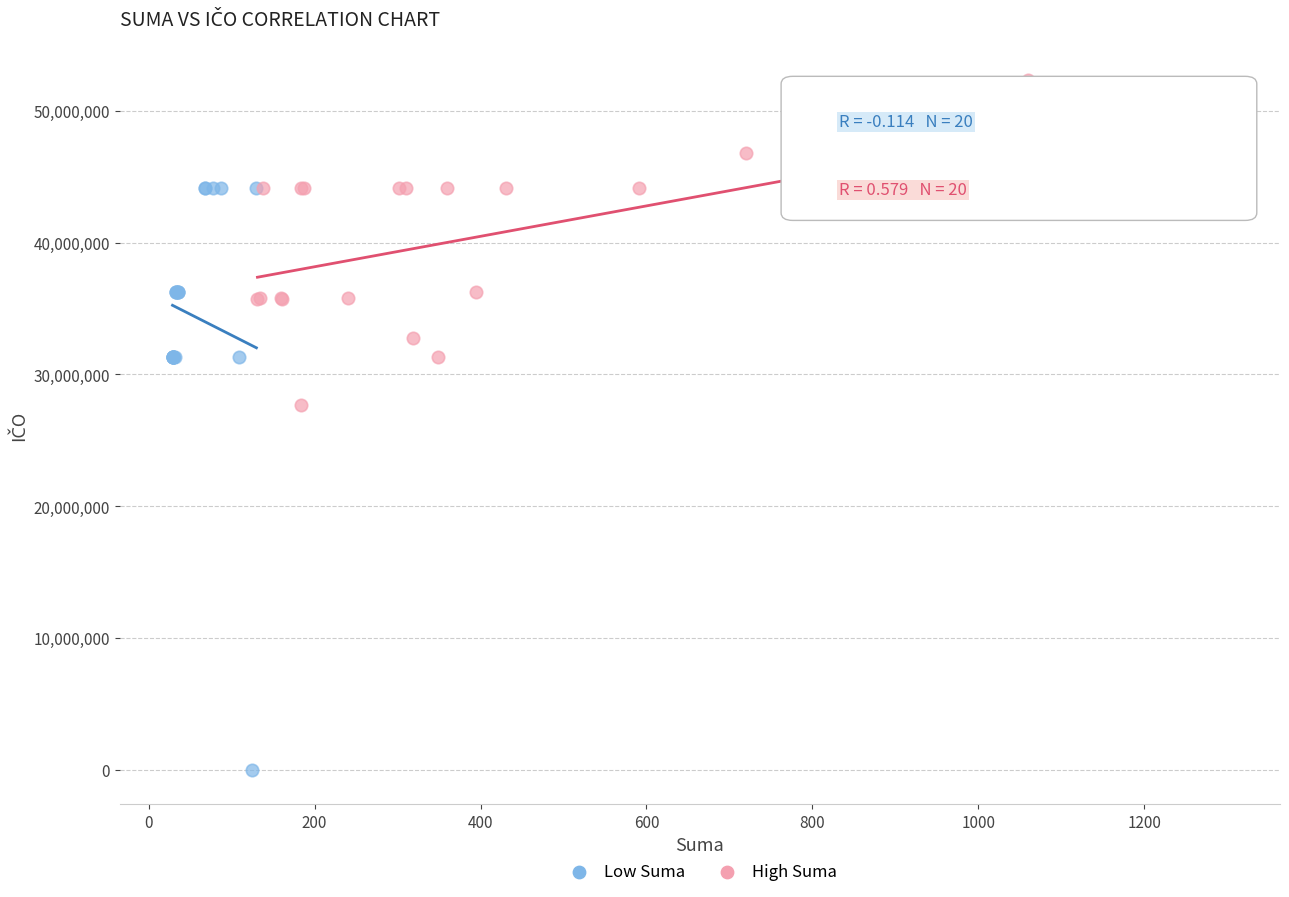

What are all the series names shown in the legend?

Low Suma, High Suma